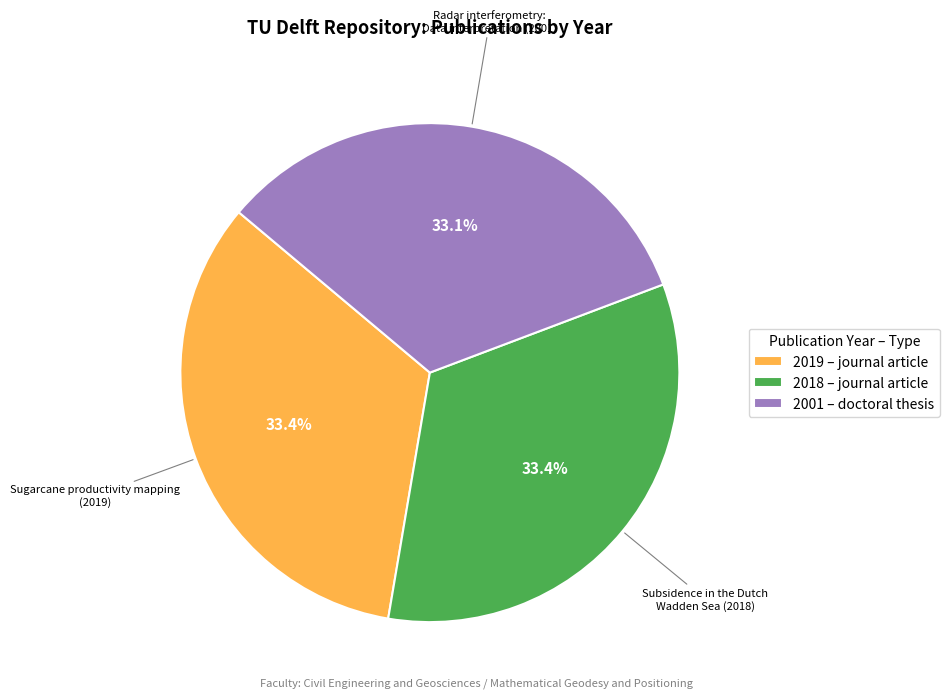

What is the ratio of the value at 2019 – journal article to the value at 2018 – journal article?

1.0